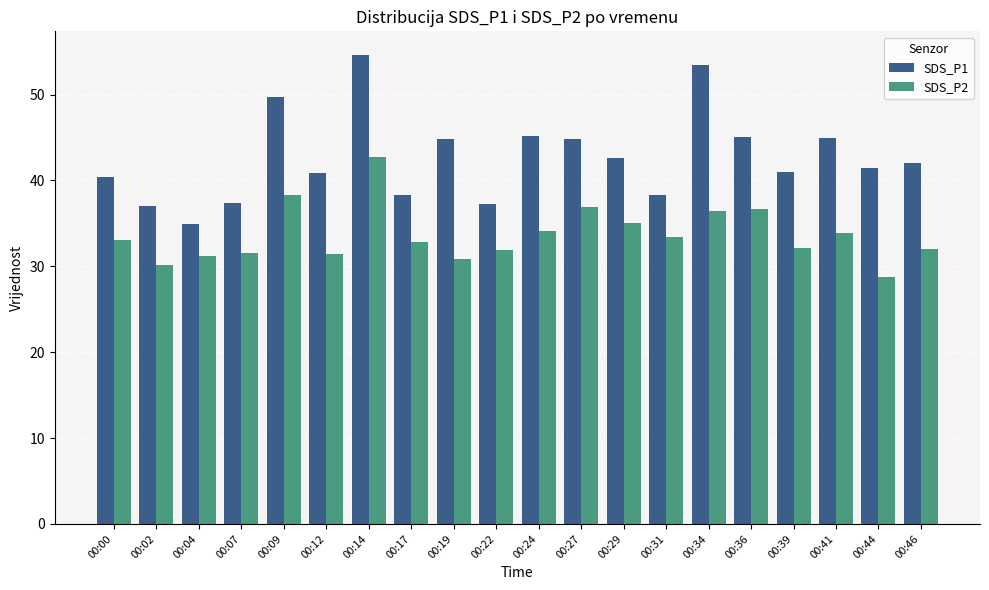

The value of SDS_P1 at 00:19 is 44.9. True or false?

True